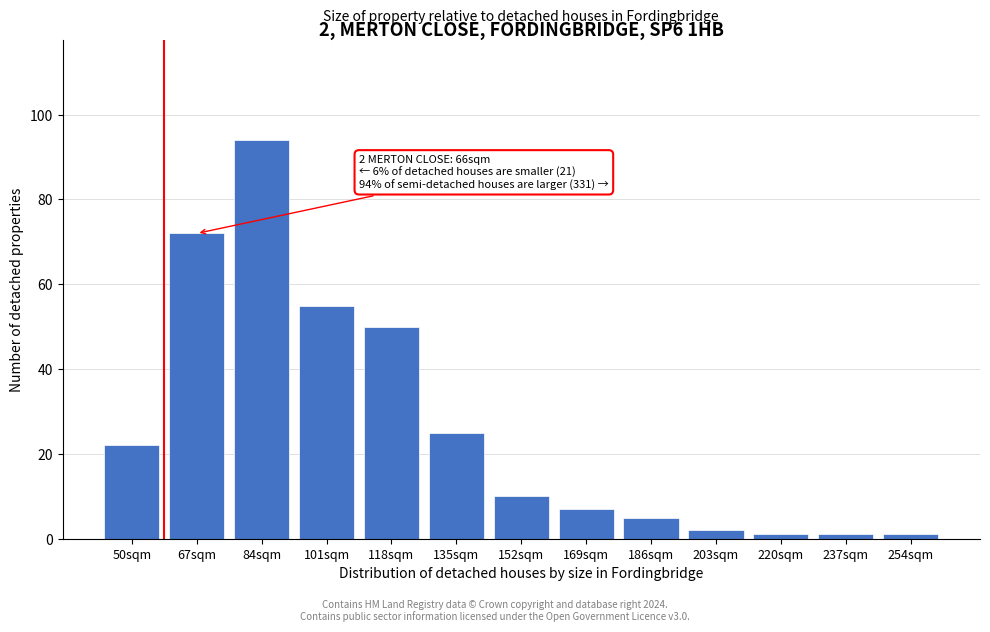

Reading left to right, extract all data points from this chart.

50sqm=22	67sqm=72	84sqm=94	101sqm=55	118sqm=50	135sqm=25	152sqm=10	169sqm=7	186sqm=5	203sqm=2	220sqm=1	237sqm=1	254sqm=1